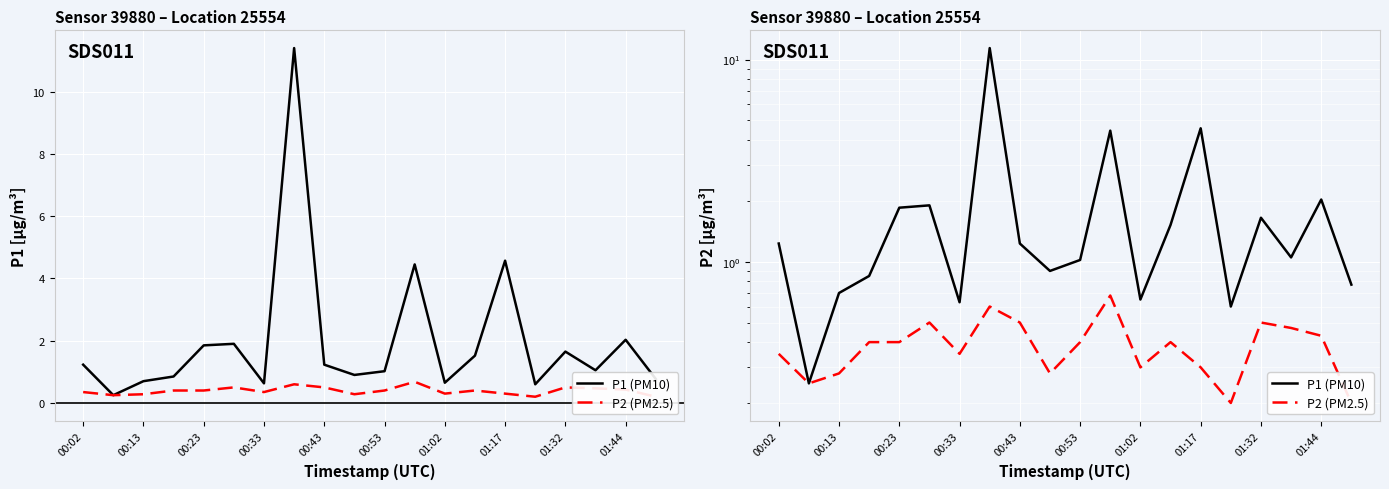

How many categories are shown in the chart?

20